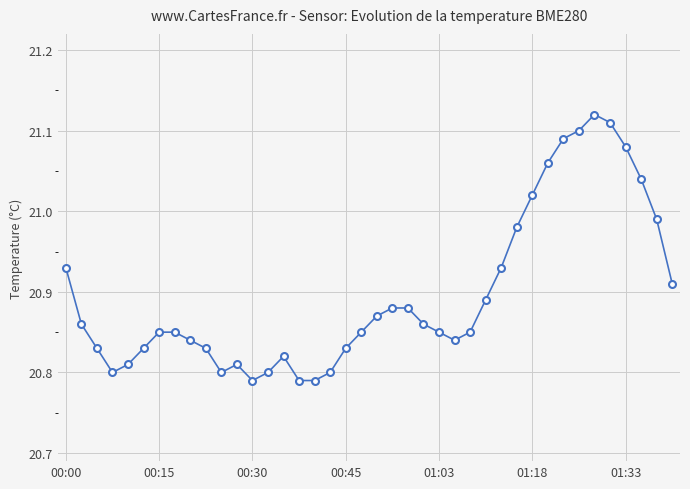

True or false: the data has more than 1 interior local peaks.

True